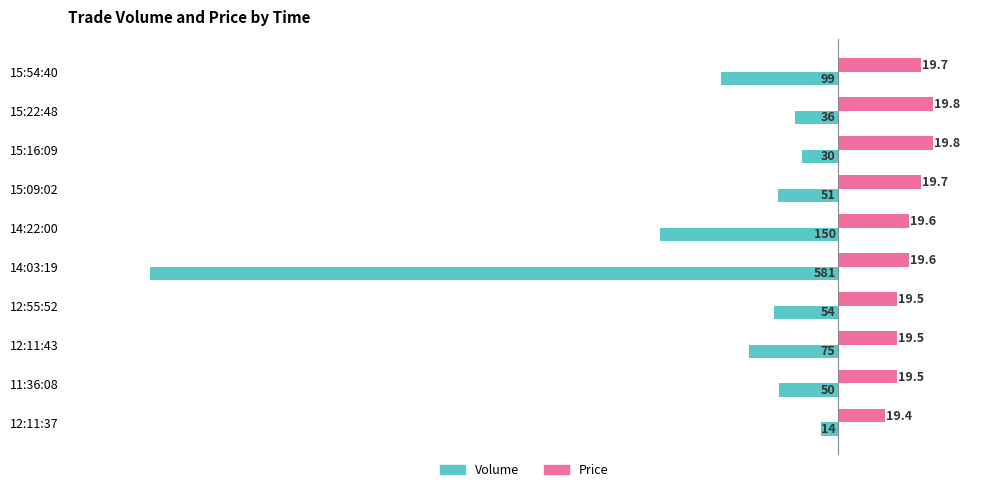

Reading left to right, extract all data points from this chart.

Volume: 0=-99.0	1=-36.0	2=-30.0	3=-51.0	4=-150.0	5=-581.0	6=-54.0	7=-75.0	8=-50.0	9=-14.0
Price (×100 offset from 19.0): 0=70.0	1=80.0	2=80.0	3=70.0	4=60.0	5=60.0	6=50.0	7=50.0	8=50.0	9=40.0